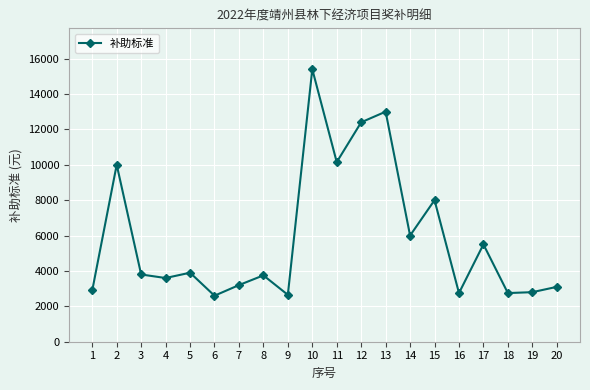

What is the change in value from 8 to 18?

-1000